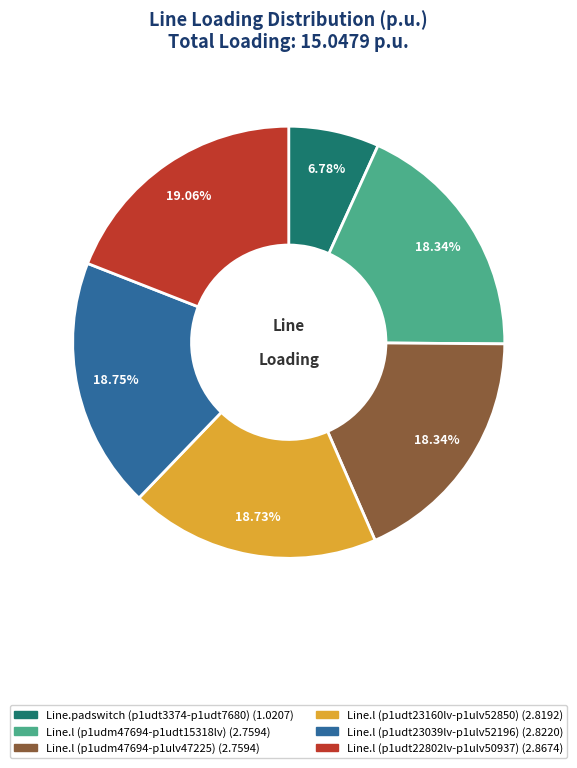

Is the sum of Line.l (p1udm47694-p1udt15318lv) and Line.l (p1udt23039lv-p1ulv52196) greater than half?

No